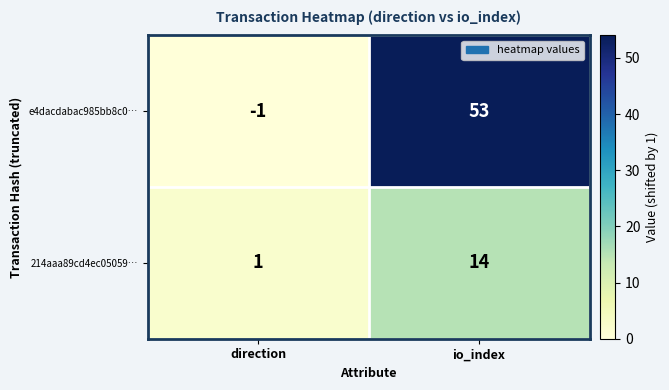

Rank the series at direction from lowest to highest value.

e4dacdabac985bb8c0…, 214aaa89cd4ec05059…